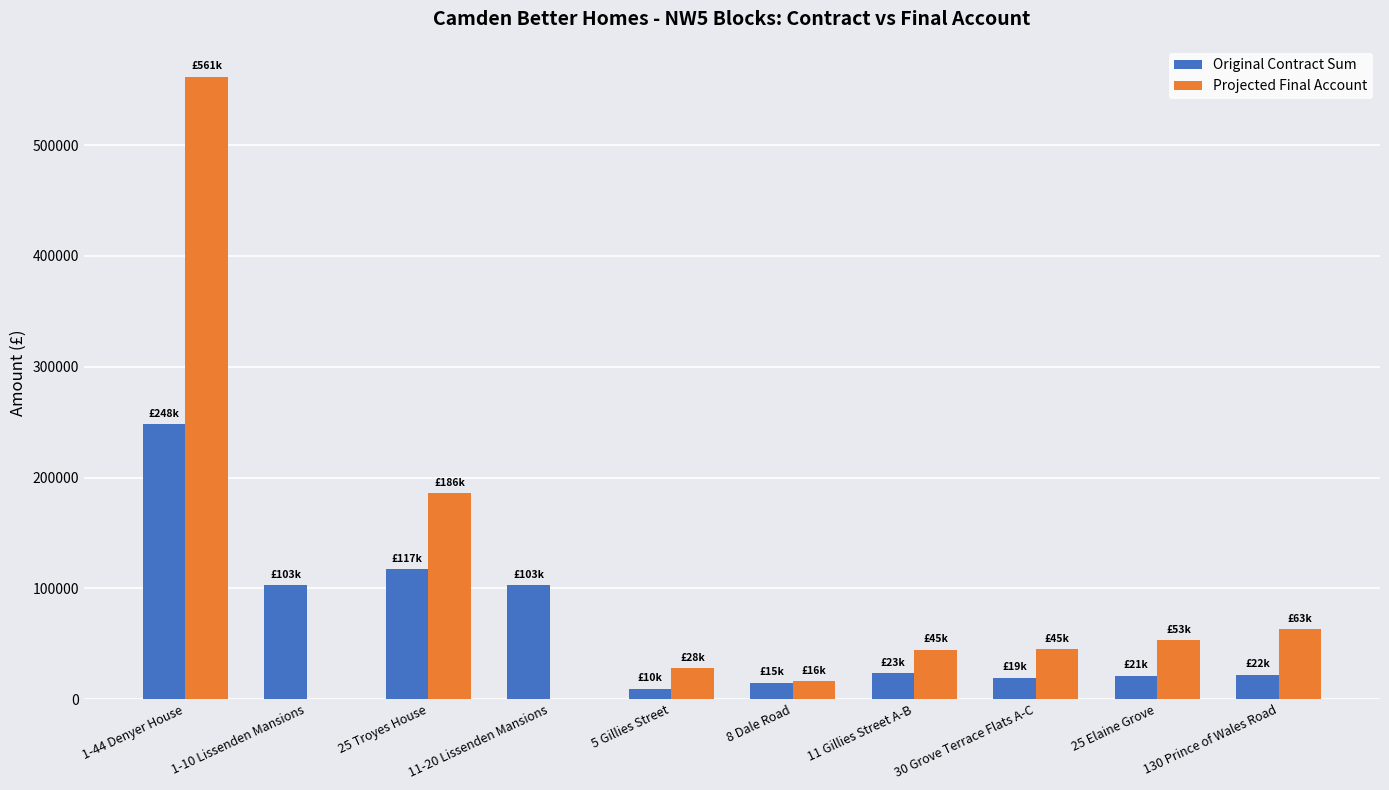

True or false: Original Contract Sum has a value of 117001.0 at 1-44 Denyer House.

False